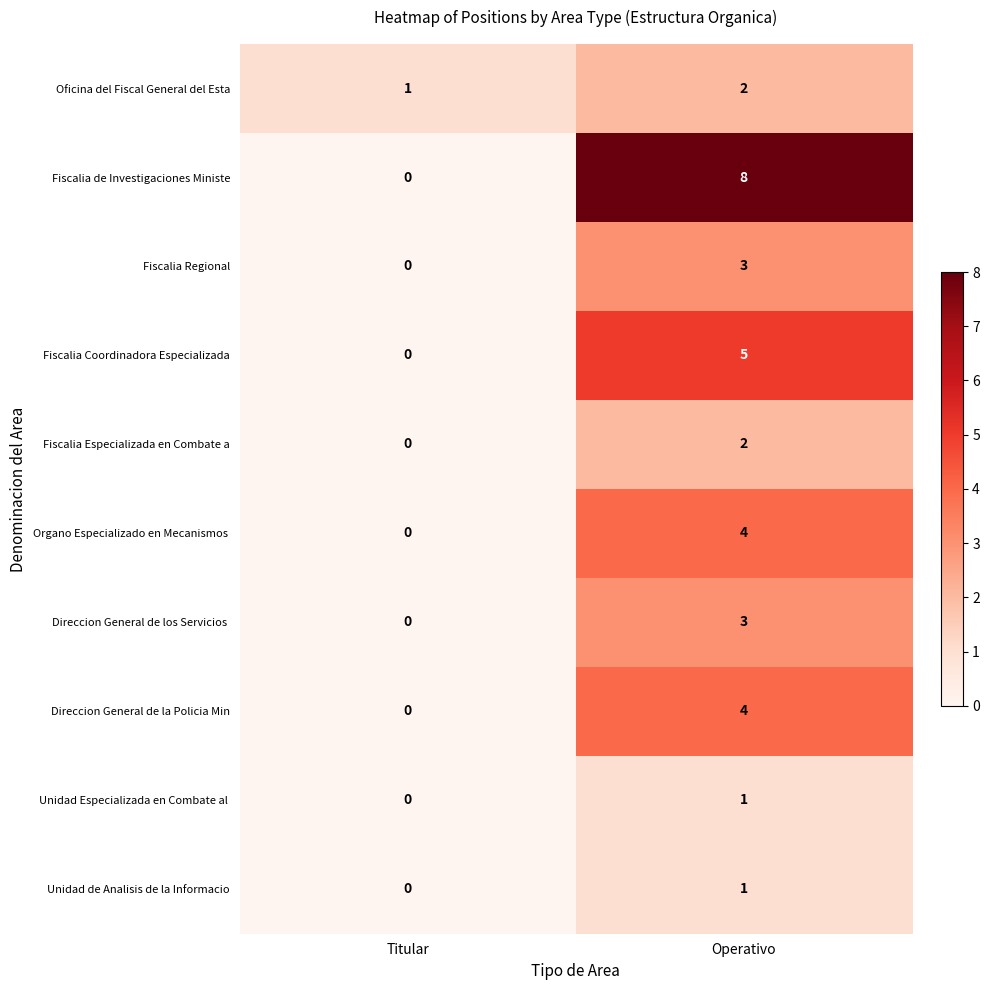

What is the sum of the Direccion General de la Policia Min values at Titular and Operativo?

4